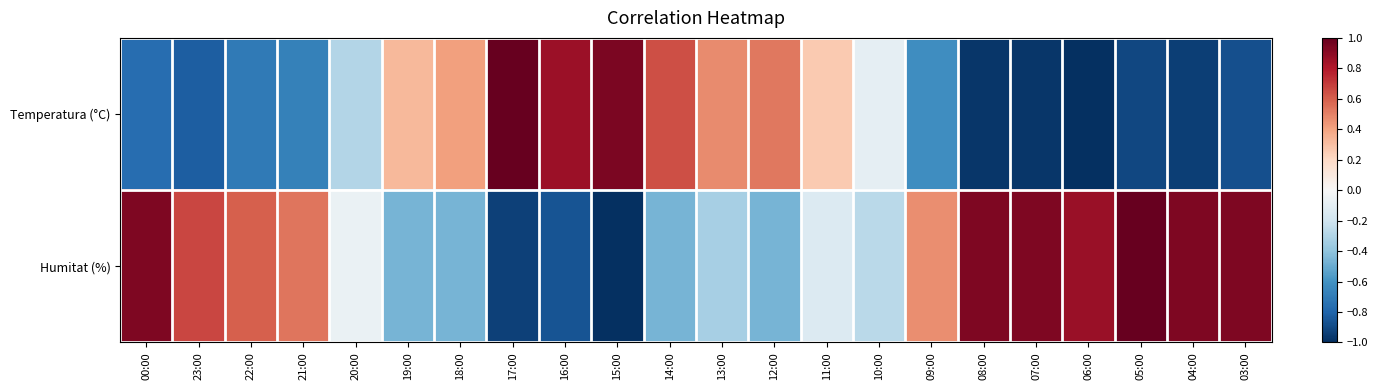

At 03:00, list the series in order from smallest to largest.

Temperatura (°C), Humitat (%)